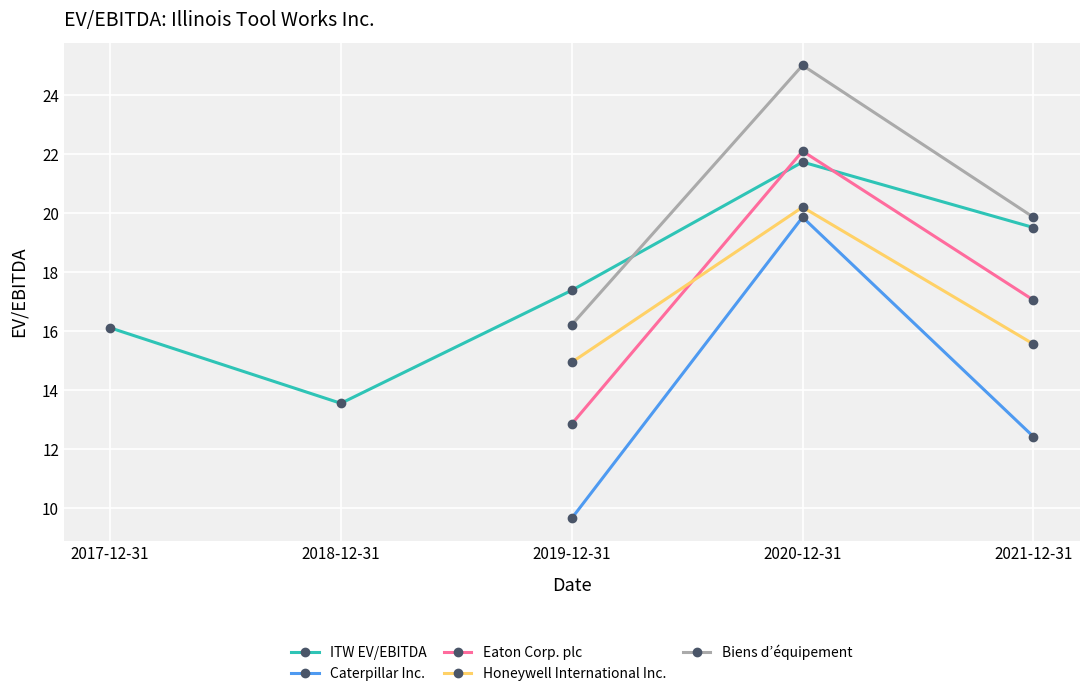

What are all the series names shown in the legend?

ITW EV/EBITDA, Caterpillar Inc., Eaton Corp. plc, Honeywell International Inc., Biens d’équipement